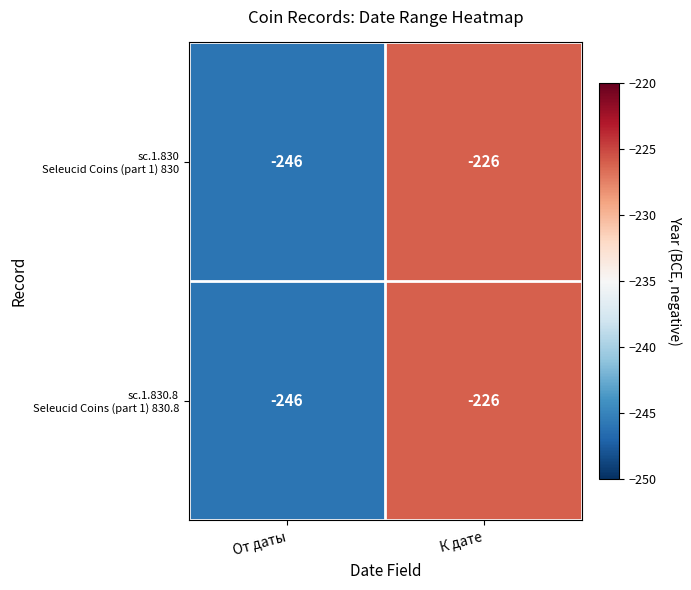

Which label corresponds to the largest value in the chart?

К дате